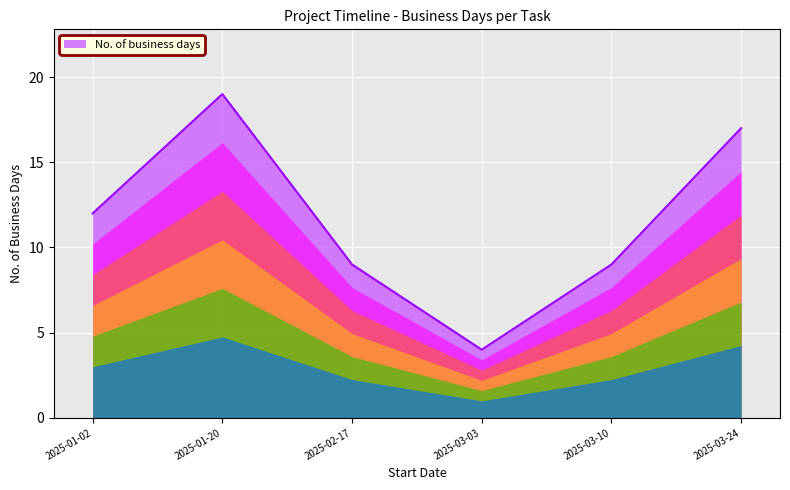

Is it true that the value at 2025-03-03 is 4?

True